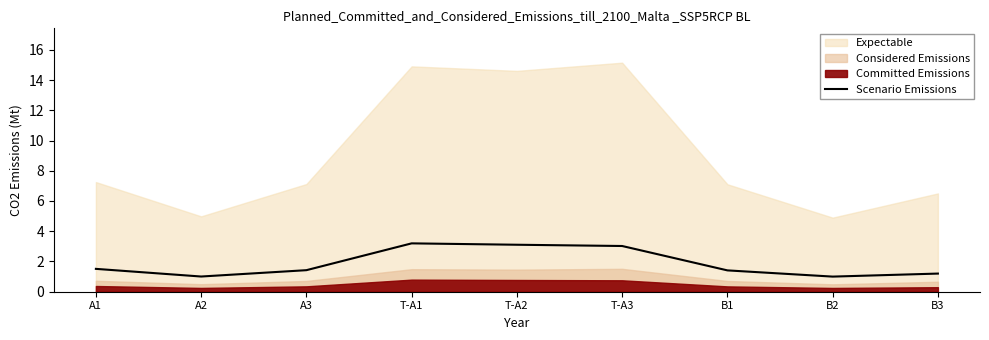

What is the sum of all values?

16.9